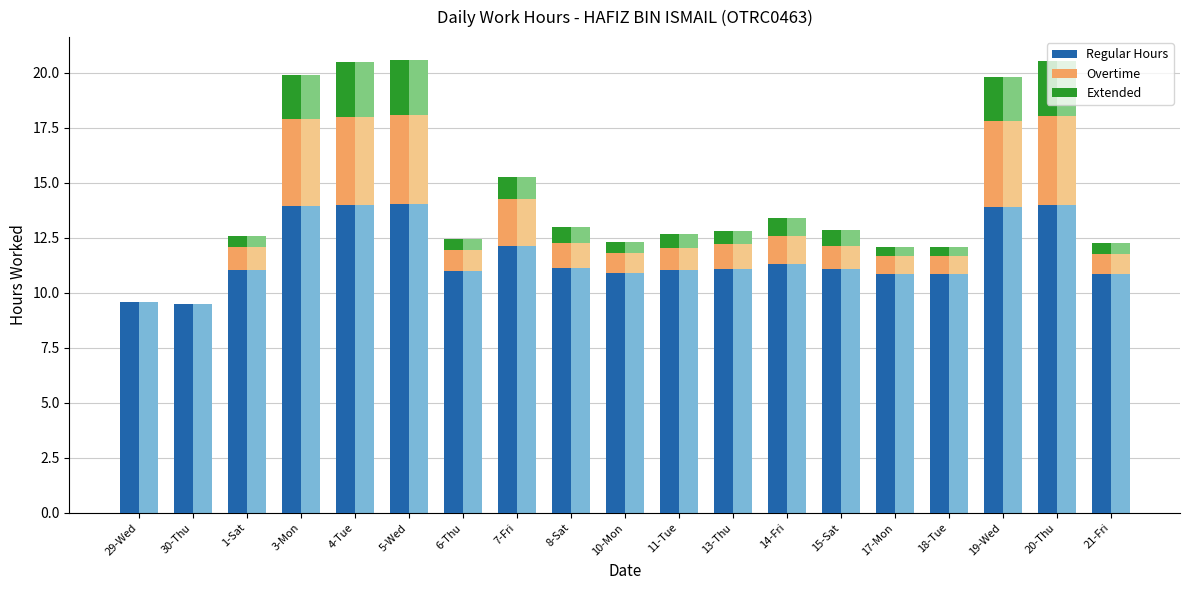

How many distinct data groups are displayed?

3